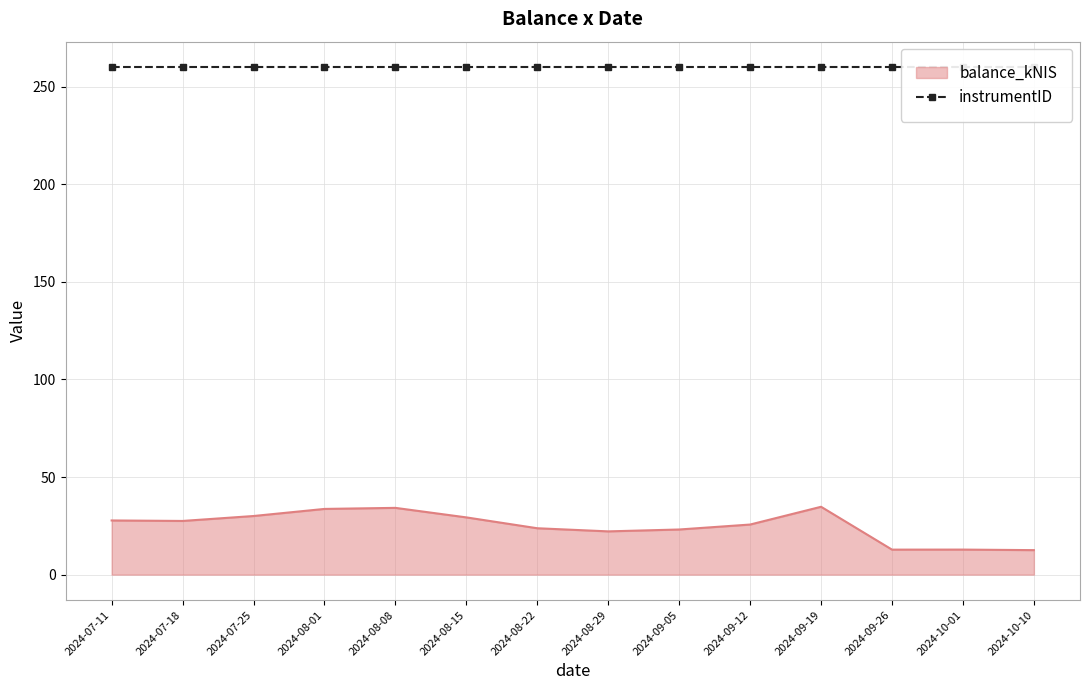

What is the label of the 10th point from the right?

2024-08-08